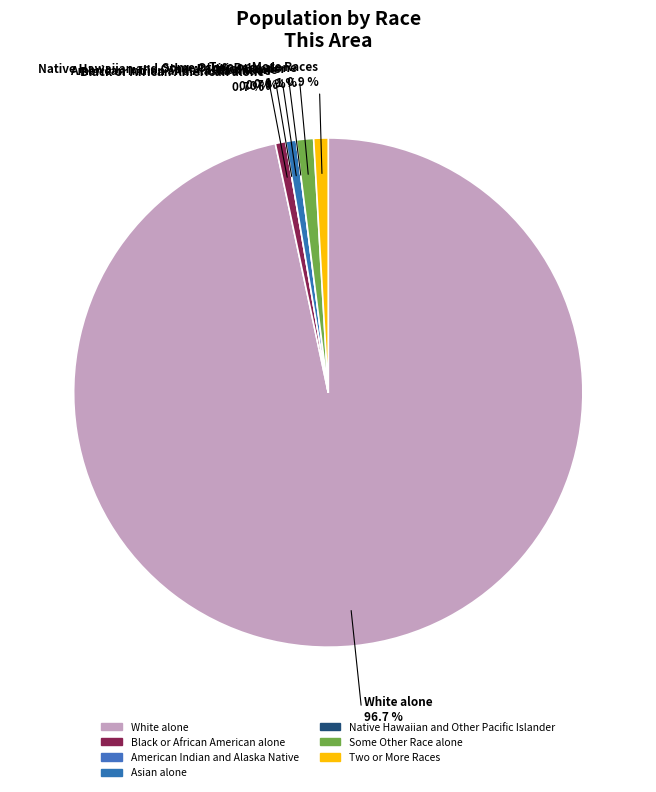

What percentage is the Black or African American alone slice, to the nearest percent?

1%